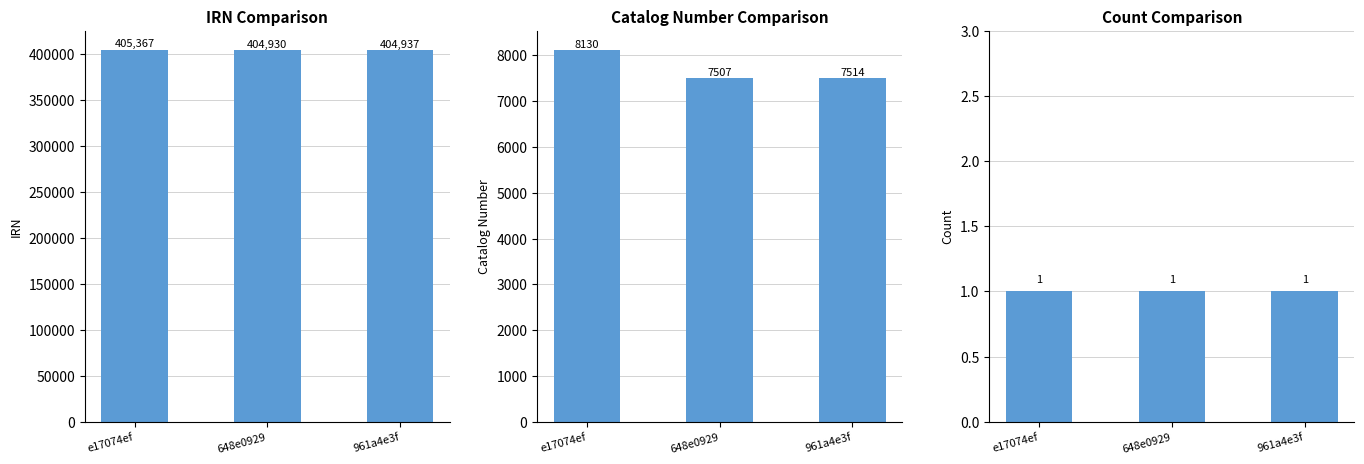

The value of IRN at 648e0929 is 404930. True or false?

True